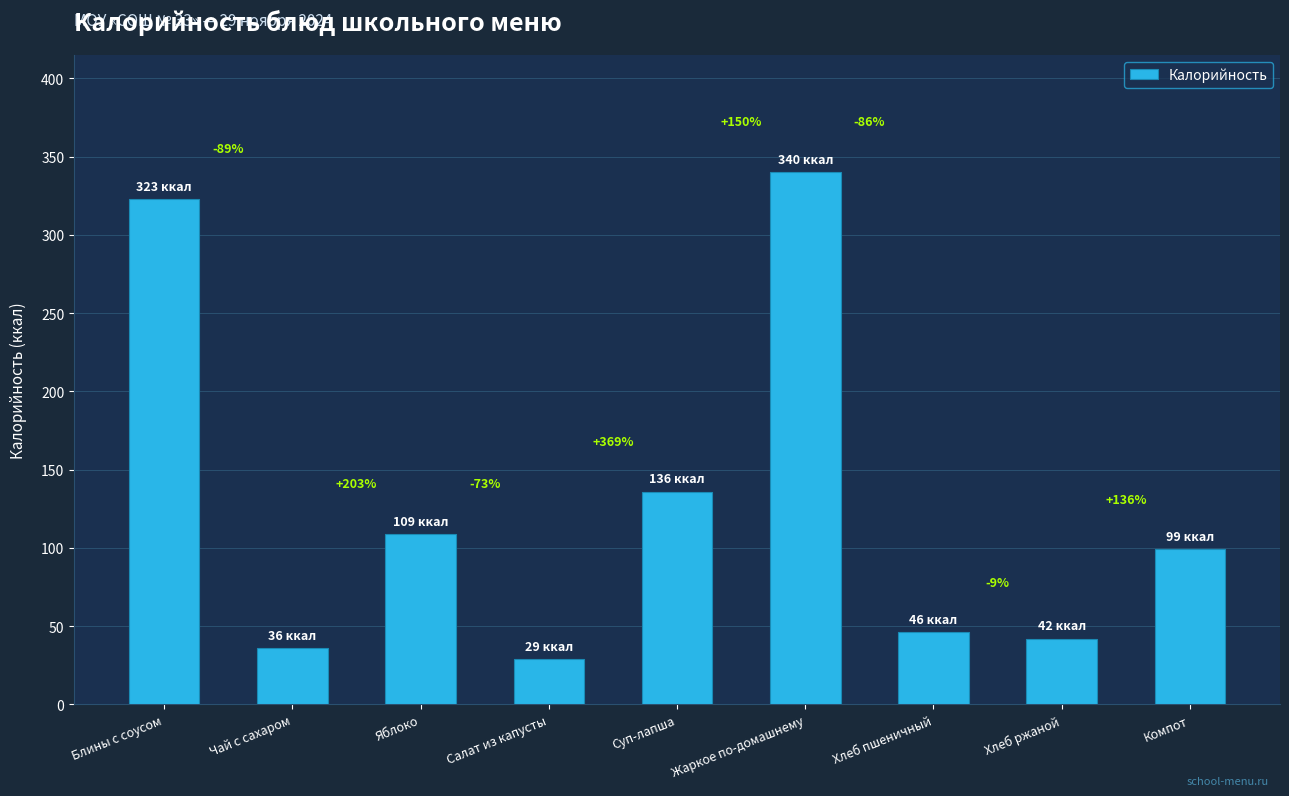

How many bars are there in total?

9